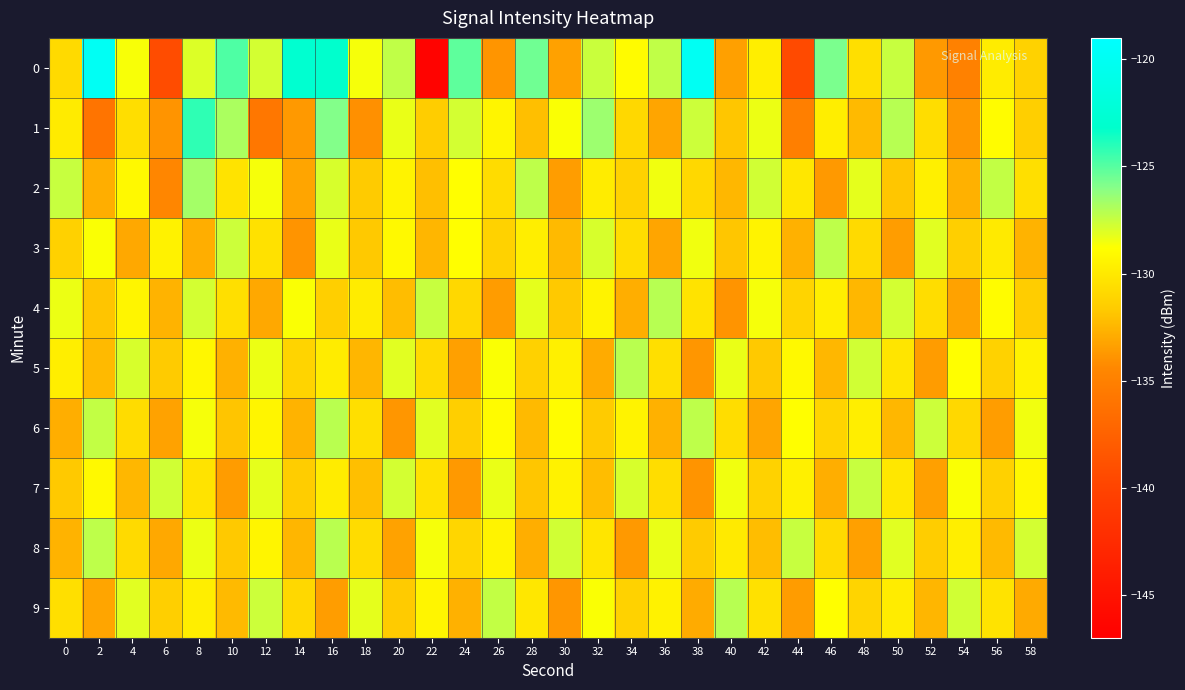

Reading left to right, transcribe all the data shown in this chart.

0: 0=-130.8	2=-119.9	4=-128.6	6=-139.3	8=-128.0	10=-124.8	12=-127.8	14=-122.9	16=-123.1	18=-128.6	20=-127.3	22=-146.6	24=-125.1	26=-133.9	28=-125.6	30=-133.3	32=-127.6	34=-129.0	36=-127.3	38=-119.9	40=-133.4	42=-129.7	44=-139.4	46=-125.8	48=-130.5	50=-127.5	52=-133.7	54=-134.9	56=-129.8	58=-131.2
1: 0=-129.9	2=-136.0	4=-130.6	6=-133.9	8=-124.2	10=-126.8	12=-135.8	14=-133.7	16=-125.9	18=-134.0	20=-128.3	22=-131.5	24=-127.8	26=-129.3	28=-132.1	30=-128.7	32=-126.5	34=-130.9	36=-133.2	38=-127.6	40=-131.8	42=-128.4	44=-135.1	46=-129.7	48=-132.3	50=-127.1	52=-130.6	54=-133.8	56=-128.9	58=-131.4
2: 0=-127.5	2=-132.8	4=-129.1	6=-134.5	8=-126.7	10=-130.3	12=-128.6	14=-133.2	16=-127.9	18=-131.6	20=-129.4	22=-132.1	24=-128.8	26=-130.7	28=-127.3	30=-133.5	32=-129.8	34=-131.2	36=-128.5	38=-130.9	40=-132.4	42=-127.7	44=-130.1	46=-133.7	48=-128.2	50=-131.8	52=-129.6	54=-132.7	56=-127.4	58=-130.5
3: 0=-131.3	2=-128.7	4=-133.1	6=-129.5	8=-132.8	10=-127.6	12=-130.4	14=-133.9	16=-128.3	18=-131.7	20=-129.1	22=-132.5	24=-128.8	26=-131.2	28=-129.7	30=-132.3	32=-127.9	34=-130.6	36=-133.2	38=-128.5	40=-131.8	42=-129.4	44=-132.7	46=-127.3	48=-130.8	50=-133.5	52=-128.1	54=-131.4	56=-129.9	58=-132.6
4: 0=-128.4	2=-131.9	4=-129.3	6=-132.6	8=-127.8	10=-130.5	12=-133.1	14=-128.7	16=-131.4	18=-129.8	20=-132.2	22=-127.5	24=-130.9	26=-133.6	28=-128.2	30=-131.7	32=-129.4	34=-132.8	36=-127.1	38=-130.3	40=-133.9	42=-128.6	44=-131.1	46=-129.7	48=-132.4	50=-127.8	52=-130.6	54=-133.3	56=-128.9	58=-131.5
5: 0=-129.7	2=-132.3	4=-127.9	6=-131.6	8=-129.2	10=-132.7	12=-128.4	14=-131.1	16=-129.8	18=-132.5	20=-128.1	22=-130.8	24=-133.4	26=-128.7	28=-131.3	30=-129.6	32=-132.9	34=-127.2	36=-130.5	38=-133.8	40=-128.3	42=-131.7	44=-129.1	46=-132.4	48=-127.7	50=-130.2	52=-133.6	54=-128.8	56=-131.2	58=-129.5
6: 0=-132.8	2=-127.4	4=-130.7	6=-133.3	8=-128.6	10=-131.9	12=-129.3	14=-132.6	16=-127.2	18=-130.5	20=-133.8	22=-128.1	24=-131.4	26=-129.0	28=-132.3	30=-128.9	32=-131.6	34=-129.4	36=-132.7	38=-127.3	40=-130.6	42=-133.2	44=-128.8	46=-131.1	48=-129.7	50=-132.4	52=-127.6	54=-130.9	56=-133.5	58=-128.5
7: 0=-131.7	2=-129.1	4=-132.4	6=-127.7	8=-130.3	10=-133.6	12=-128.2	14=-131.5	16=-129.8	18=-132.1	20=-127.8	22=-130.4	24=-133.7	26=-128.3	28=-131.8	30=-129.5	32=-132.2	34=-127.9	36=-130.6	38=-133.9	40=-128.5	42=-131.2	44=-129.6	46=-132.8	48=-127.5	50=-130.1	52=-133.4	54=-128.7	56=-131.3	58=-129.2
8: 0=-132.6	2=-127.3	4=-130.8	6=-133.1	8=-128.4	10=-131.7	12=-129.3	14=-132.5	16=-127.2	18=-130.7	20=-133.3	22=-128.6	24=-131.0	26=-129.4	28=-132.8	30=-127.7	32=-130.2	34=-133.7	36=-128.3	38=-131.6	40=-129.9	42=-132.2	44=-127.5	46=-130.8	48=-133.4	50=-128.1	52=-131.5	54=-129.7	56=-132.3	58=-127.8
9: 0=-130.5	2=-133.2	4=-128.1	6=-131.4	8=-129.7	10=-132.3	12=-127.6	14=-130.9	16=-133.5	18=-128.2	20=-131.6	22=-129.3	24=-132.7	26=-127.4	28=-130.1	30=-133.8	32=-128.7	34=-131.2	36=-129.5	38=-132.9	40=-127.1	42=-130.4	44=-133.6	46=-128.8	48=-131.1	50=-129.8	52=-132.5	54=-127.7	56=-130.3	58=-133.0